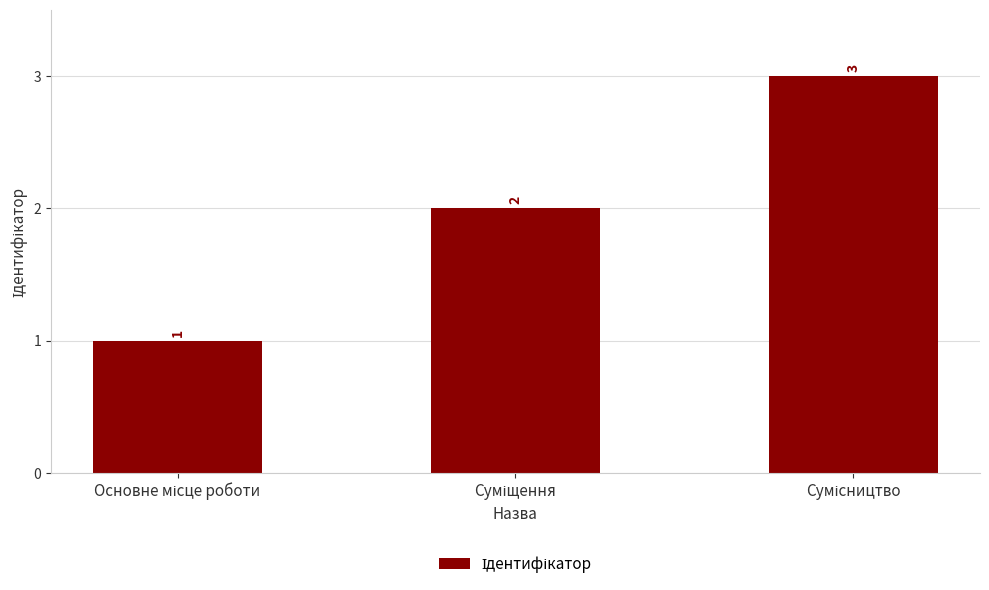

What is the greatest value displayed?

3